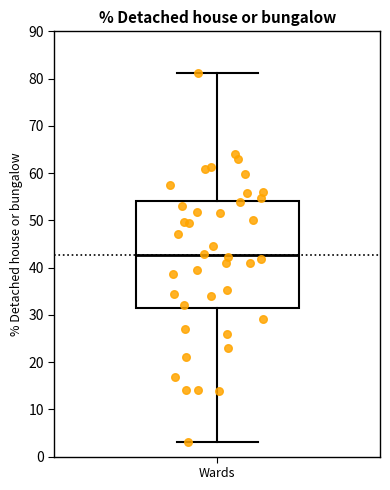

Where does the upper whisker of the box for Wards end on the y-axis? The values are not printed on the chart, so give them approximately, as read against the axis.

81